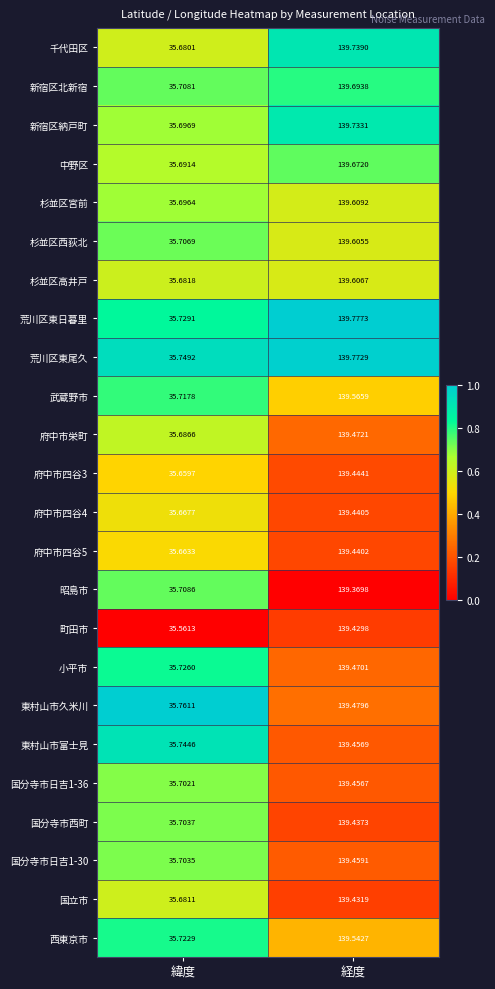

At which category does the chart reach its peak across all series?

経度